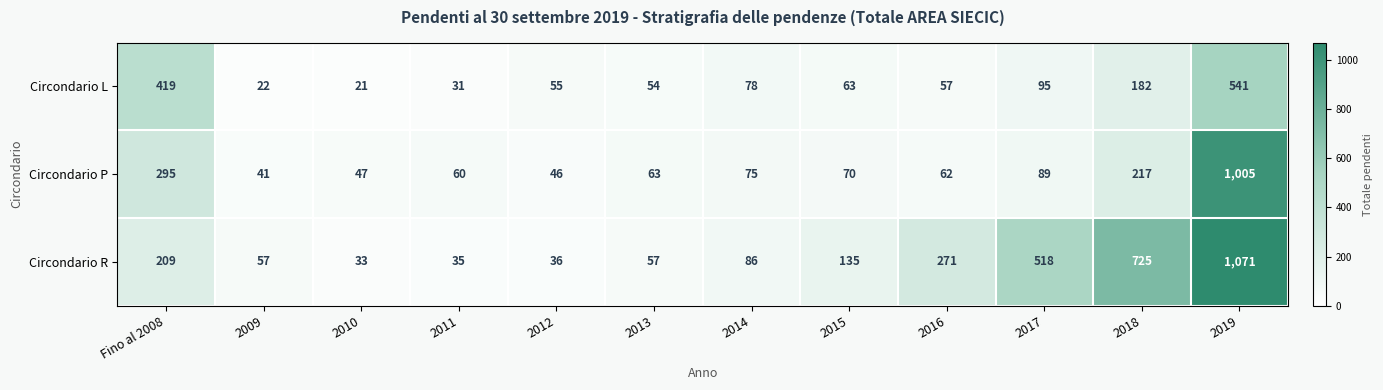

What is the minimum value shown in the chart?

21